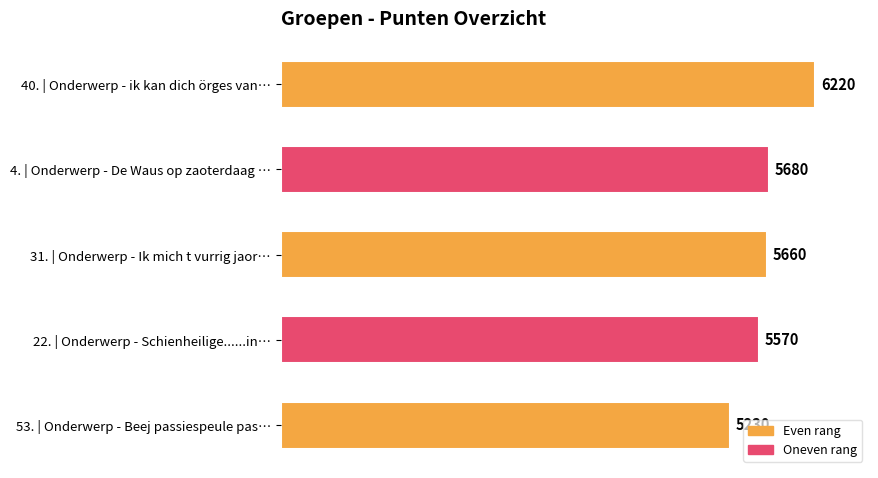

What is the difference between the maximum and second lowest values?

650